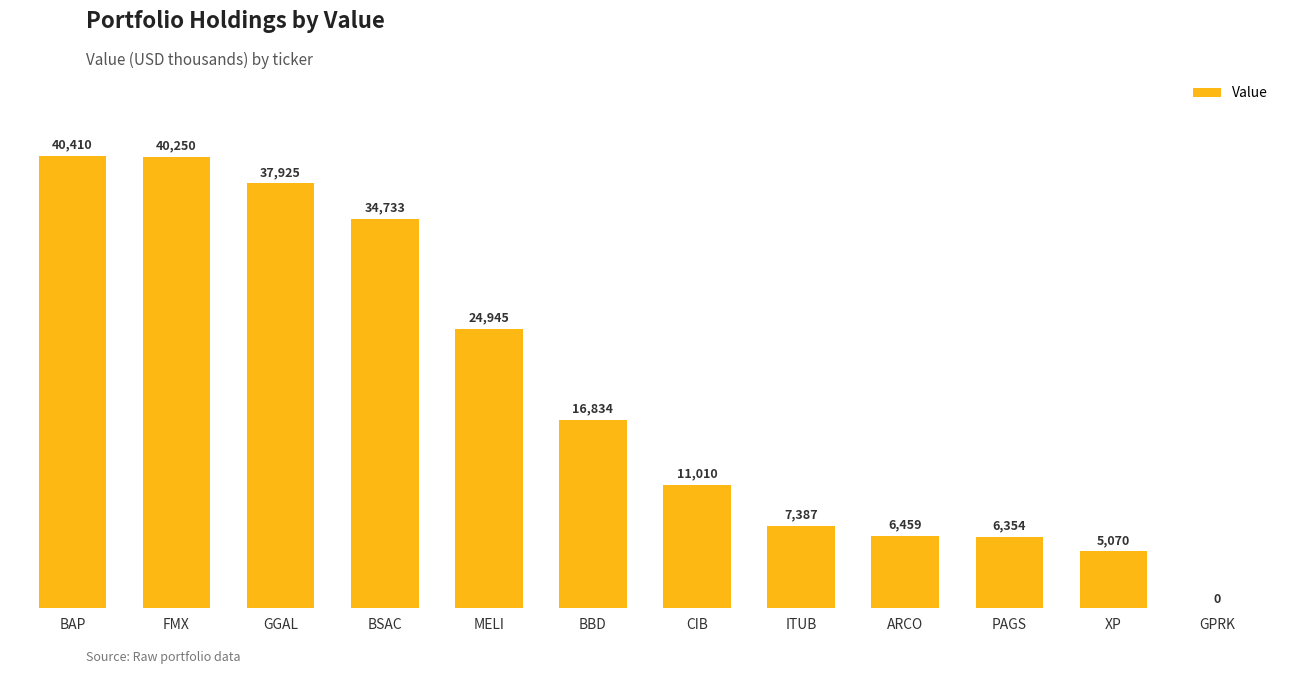

What is the sum of the values at MELI and ITUB?

32332